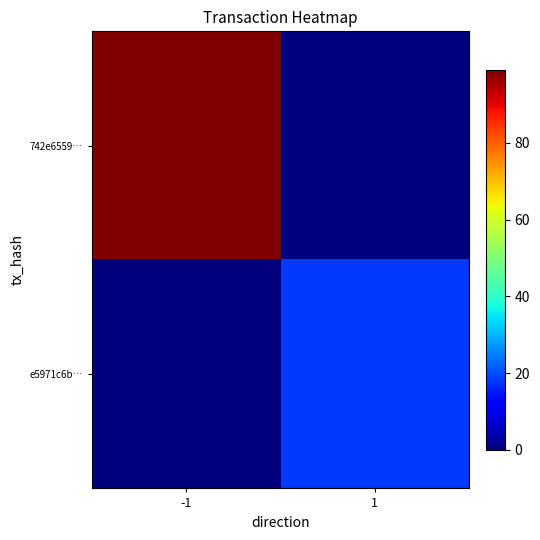

Which series has the largest range (max minus min)?

742e6559…